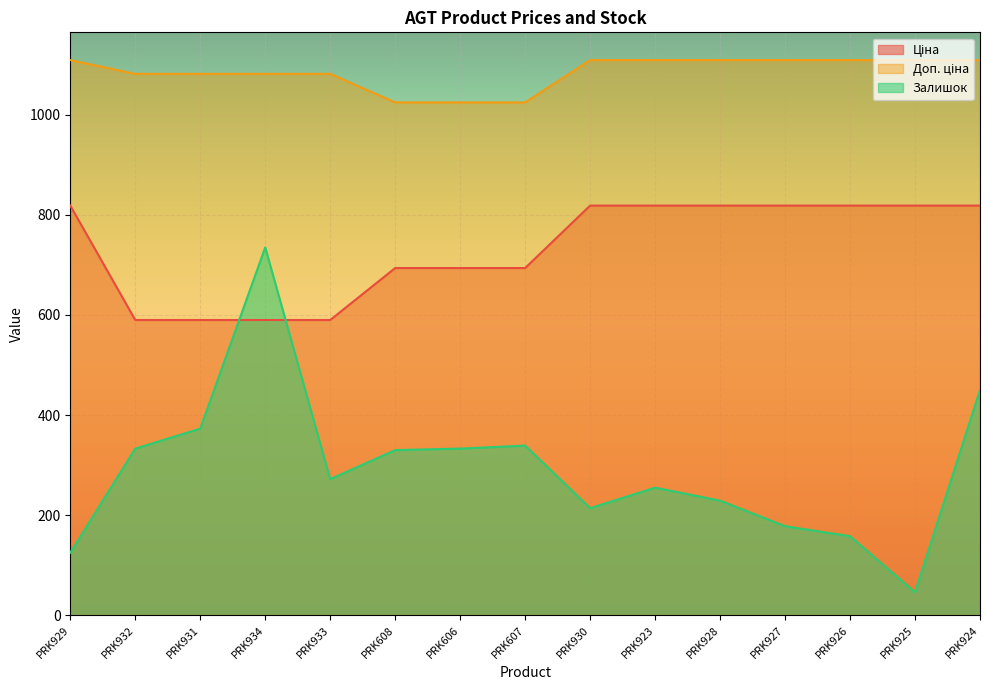

True or false: Доп. ціна and Ціна cross at least once.

False